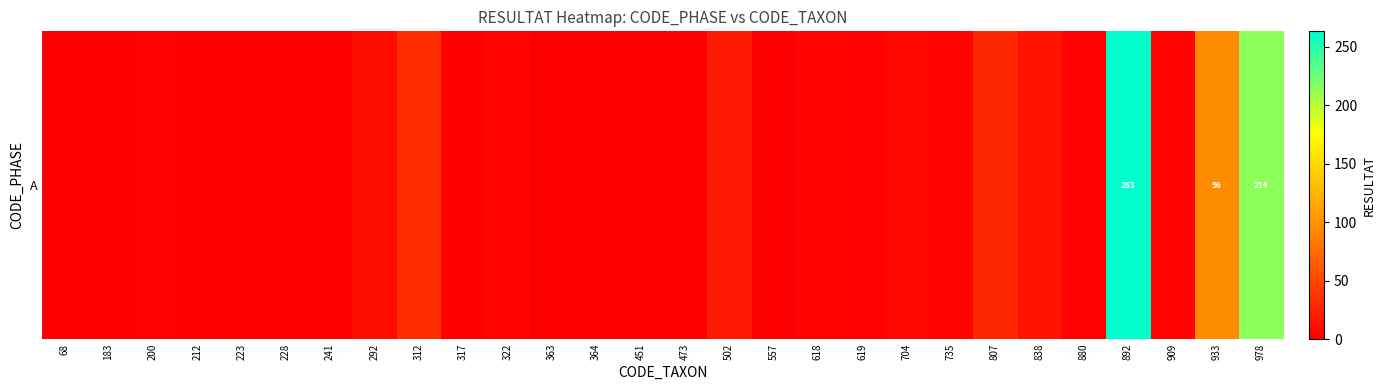

What is the difference between the maximum and minimum values?

263